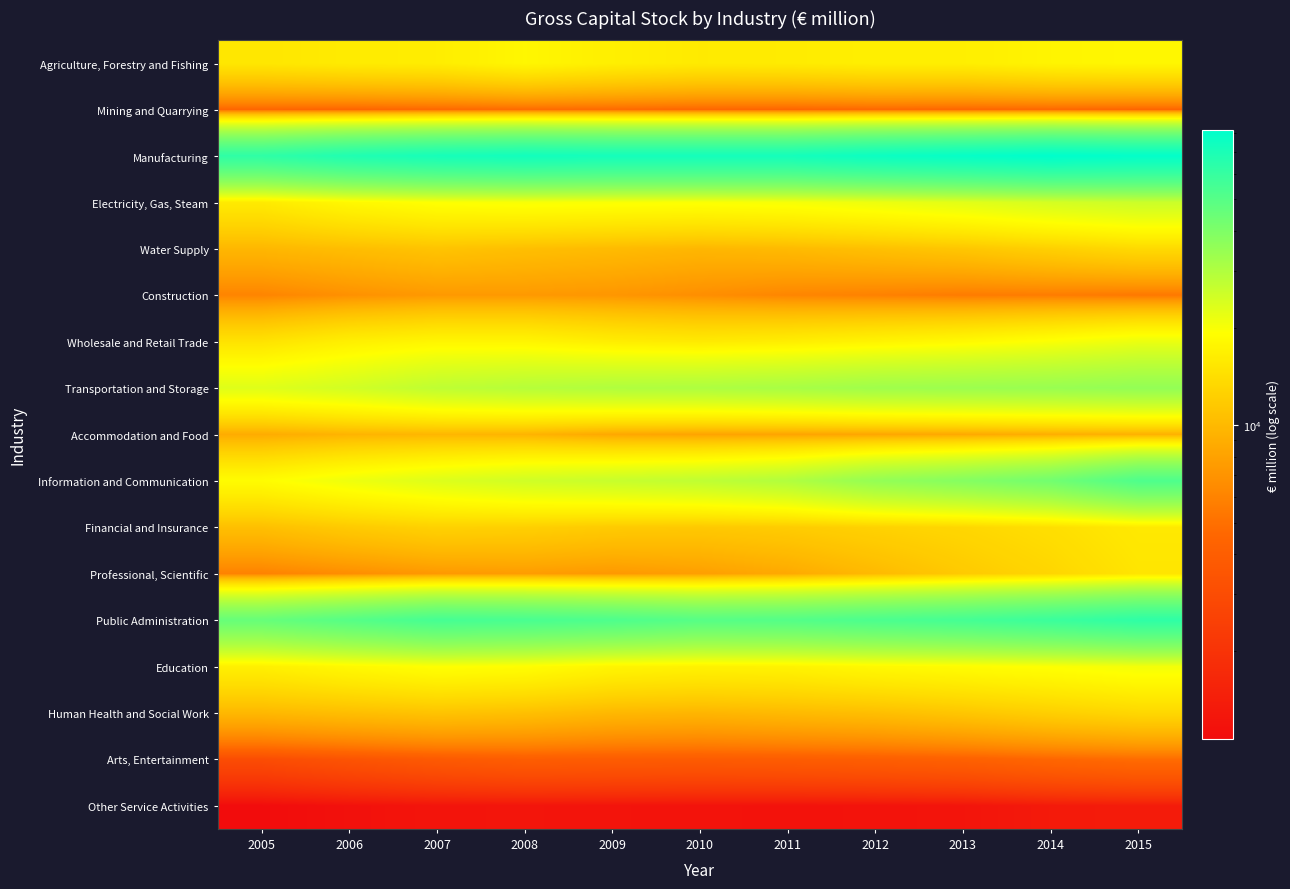

Which has a higher value, 2005 or 2011?

2011